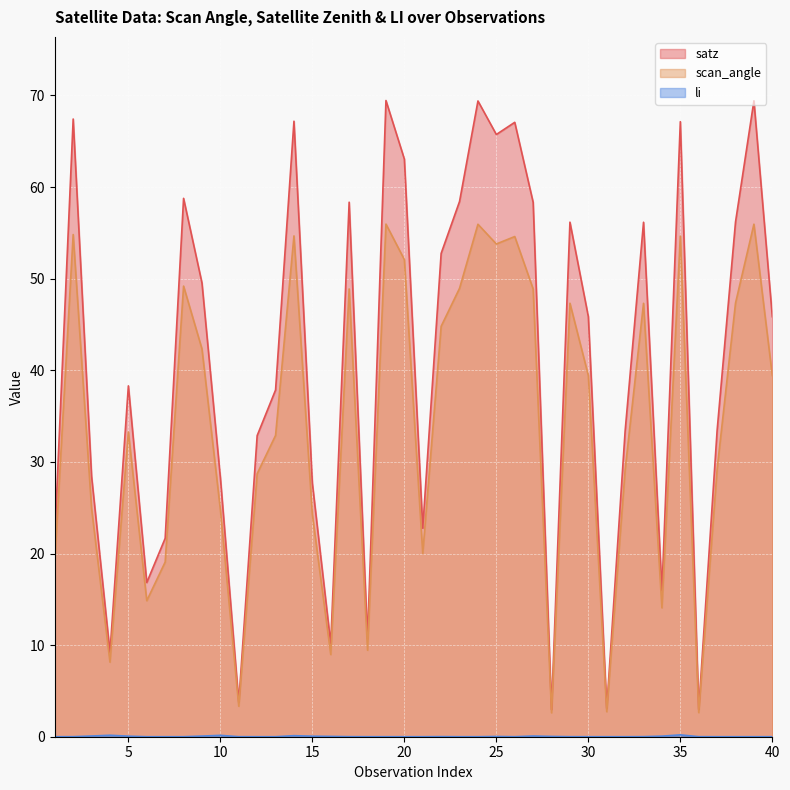

The value of li at 10 is 0.2. True or false?

False